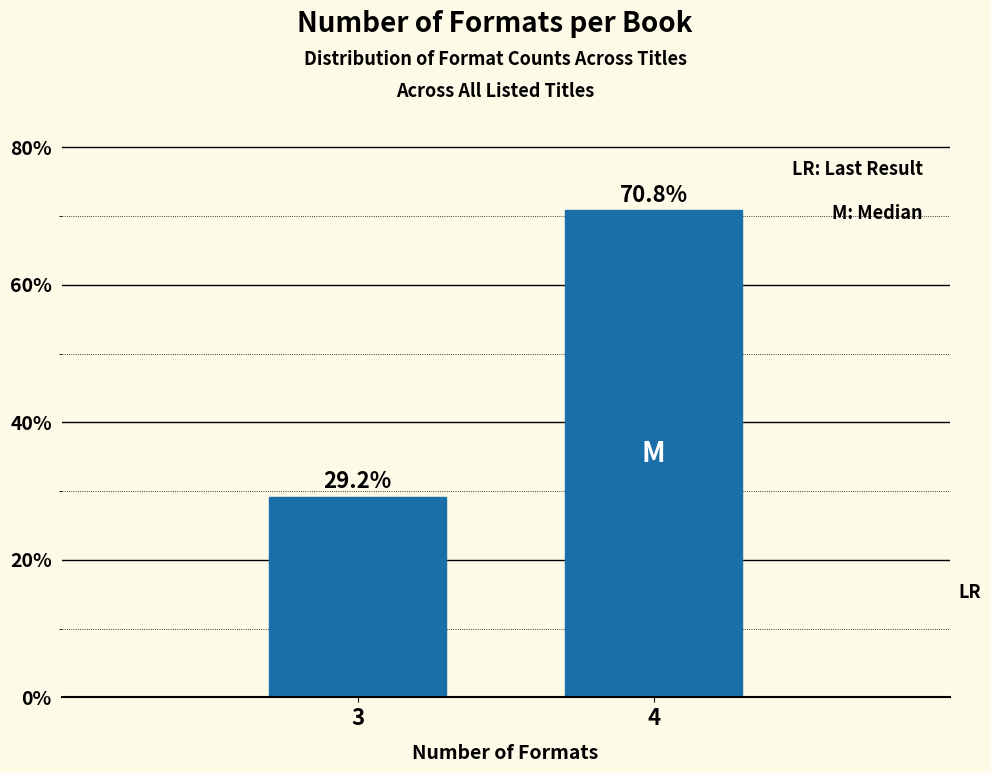

Reading right to left, list all the values displayed in this chart.

4=70.8	3=29.2